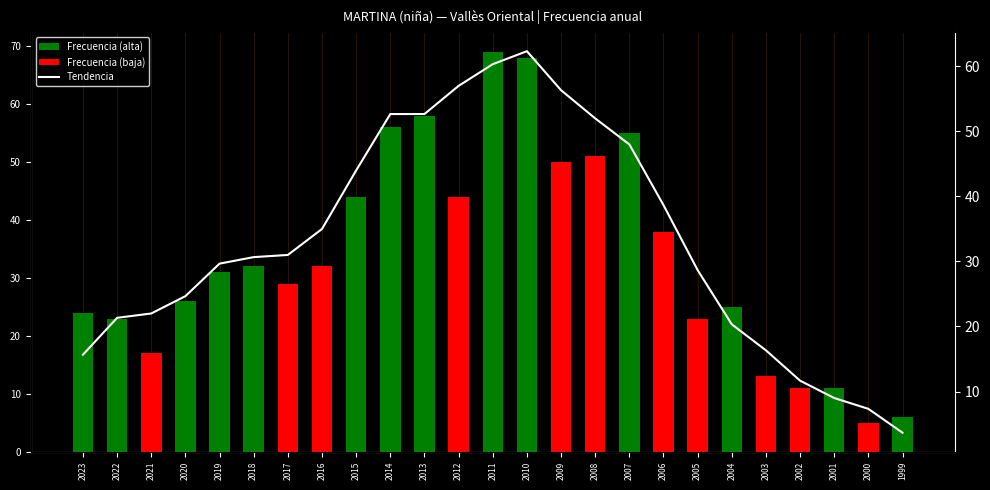

How many values in the Frecuencia series exceed 31?

12